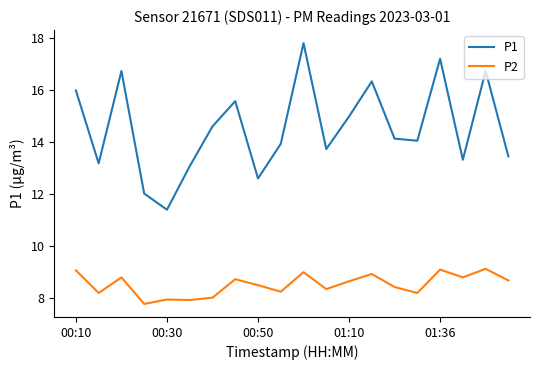

True or false: P1 and P2 cross at least once.

False